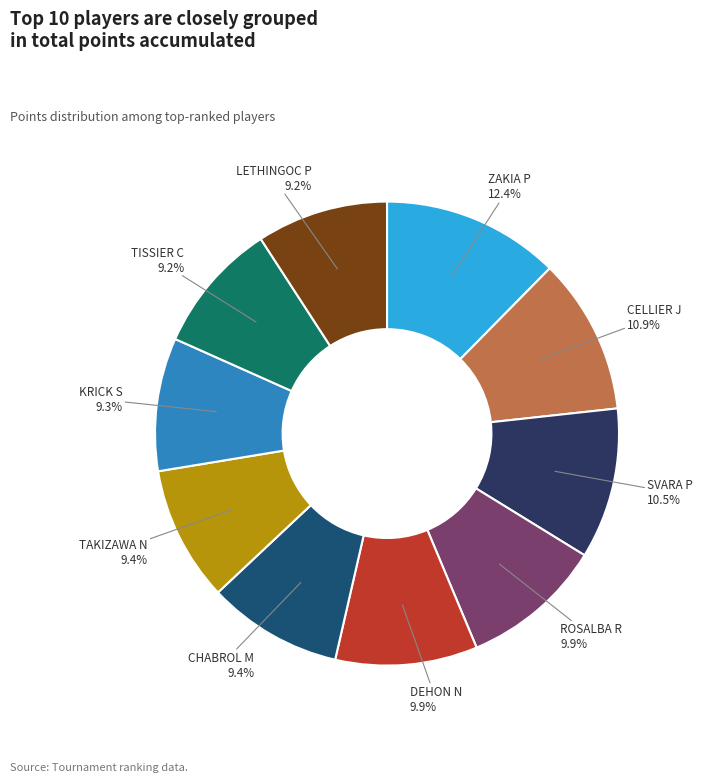

To the nearest percent, what is the average slice percentage?

10%